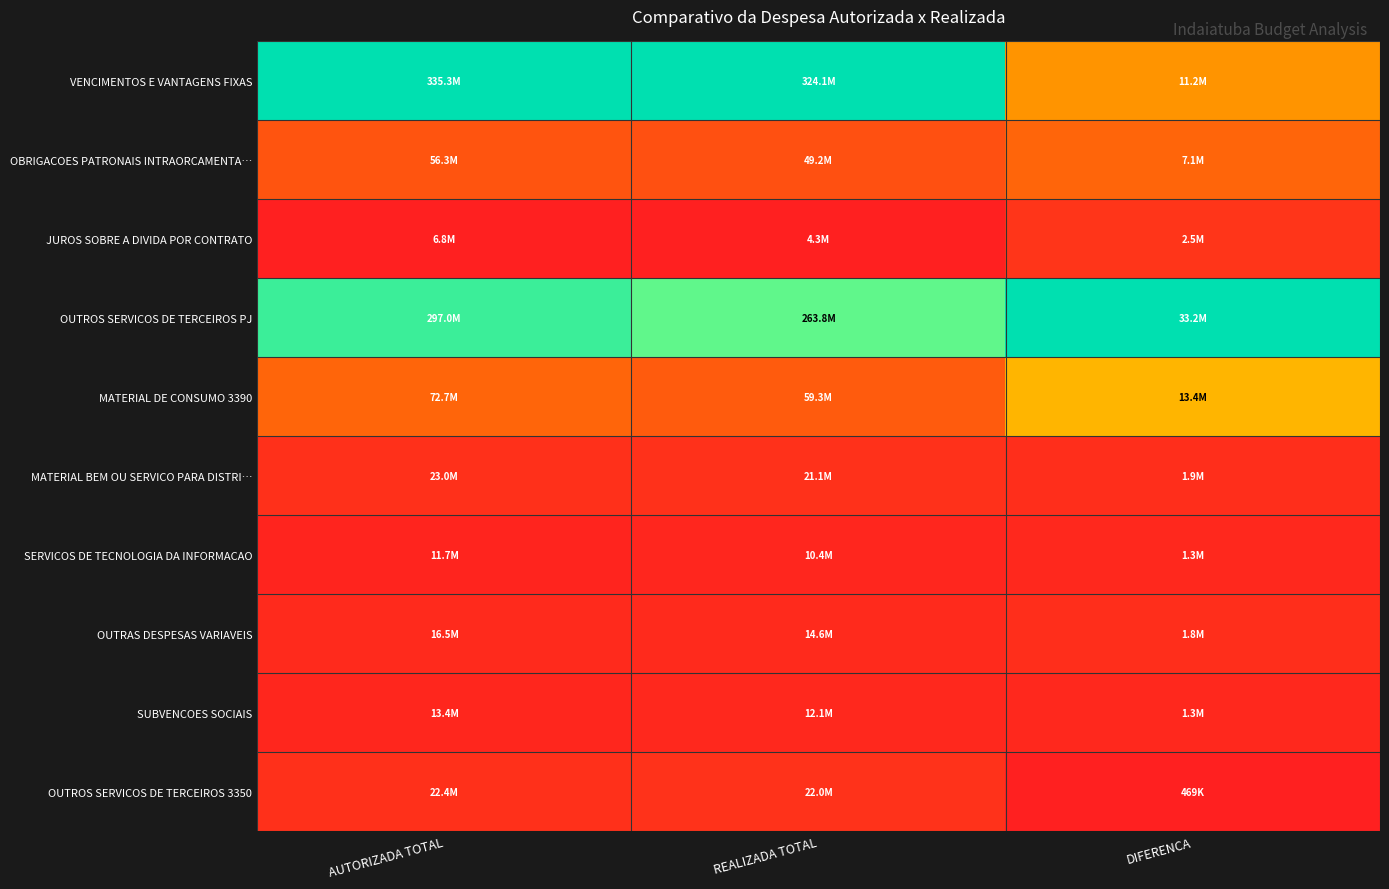

Reading left to right, what are all the values shown in this chart?

VENCIMENTOS E VANTAGENS FIXAS: AUTORIZADA TOTAL=1.0	REALIZADA TOTAL=1.0	DIFERENCA=0.3
OBRIGACOES PATRONAIS INTRAORCAMENTA…: AUTORIZADA TOTAL=0.2	REALIZADA TOTAL=0.1	DIFERENCA=0.2
JUROS SOBRE A DIVIDA POR CONTRATO: AUTORIZADA TOTAL=0.0	REALIZADA TOTAL=0.0	DIFERENCA=0.1
OUTROS SERVICOS DE TERCEIROS PJ: AUTORIZADA TOTAL=0.9	REALIZADA TOTAL=0.8	DIFERENCA=1.0
MATERIAL DE CONSUMO 3390: AUTORIZADA TOTAL=0.2	REALIZADA TOTAL=0.2	DIFERENCA=0.4
MATERIAL BEM OU SERVICO PARA DISTRI…: AUTORIZADA TOTAL=0.0	REALIZADA TOTAL=0.1	DIFERENCA=0.0
SERVICOS DE TECNOLOGIA DA INFORMACAO: AUTORIZADA TOTAL=0.0	REALIZADA TOTAL=0.0	DIFERENCA=0.0
OUTRAS DESPESAS VARIAVEIS: AUTORIZADA TOTAL=0.0	REALIZADA TOTAL=0.0	DIFERENCA=0.0
SUBVENCOES SOCIAIS: AUTORIZADA TOTAL=0.0	REALIZADA TOTAL=0.0	DIFERENCA=0.0
OUTROS SERVICOS DE TERCEIROS 3350: AUTORIZADA TOTAL=0.0	REALIZADA TOTAL=0.1	DIFERENCA=0.0